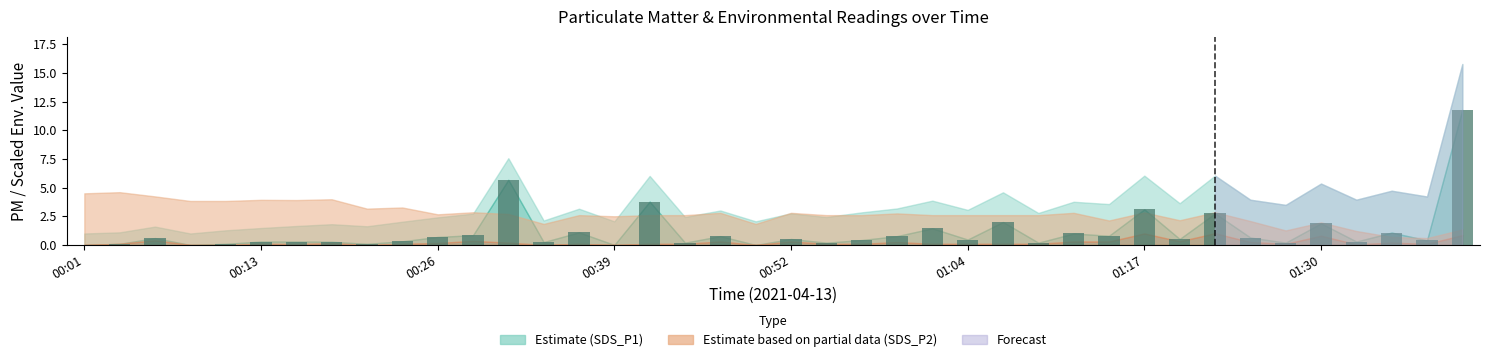

What is the greatest value displayed?

11.8